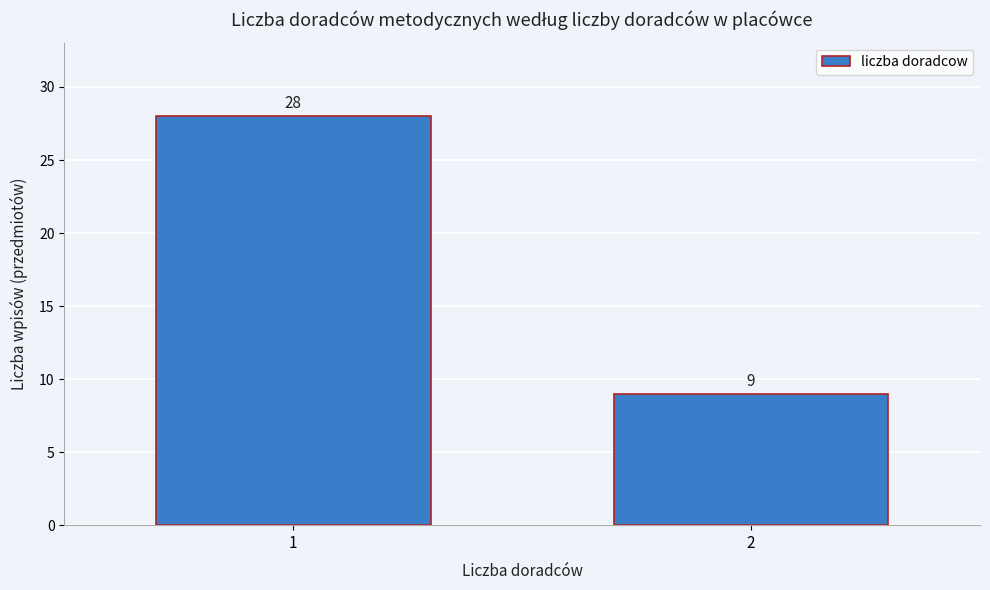

Reading right to left, what are all the values shown in this chart?

9	28